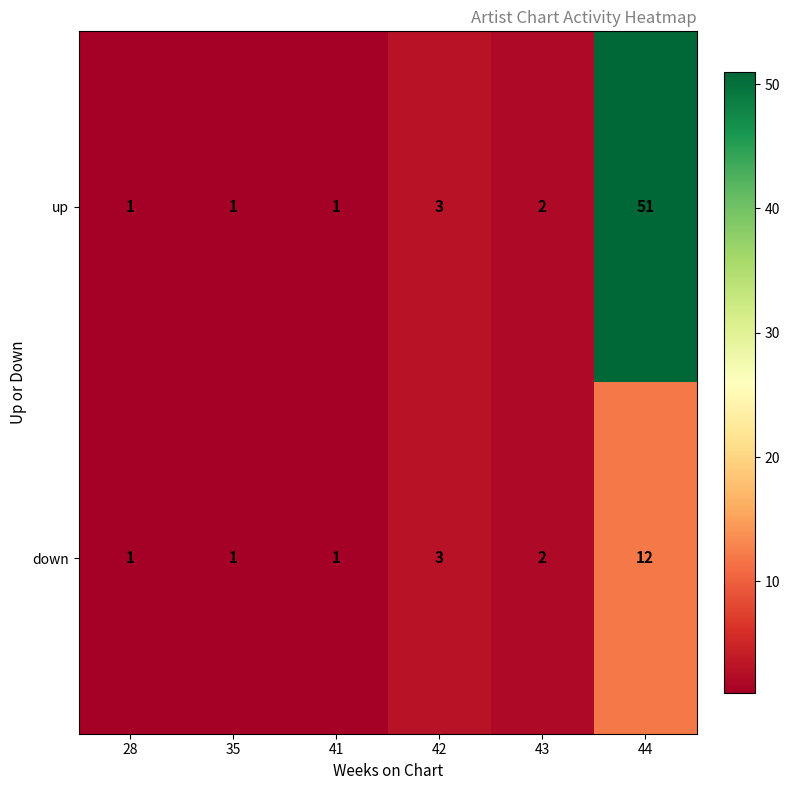

Rank the series by their average value, from lowest to highest.

down, up